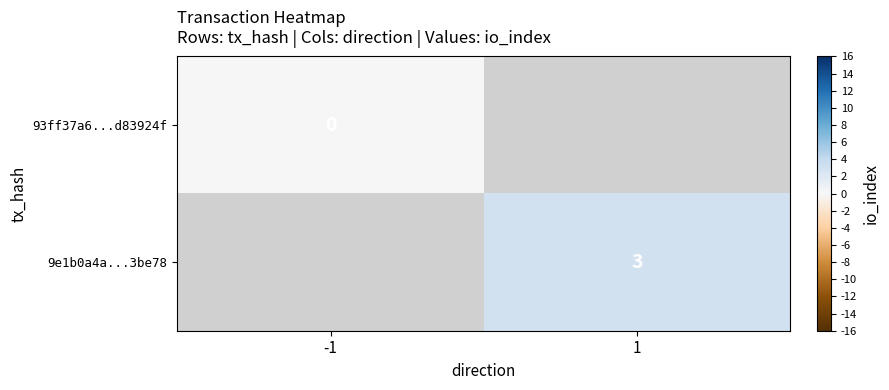

Is the value of 9e1b0a4a...3be78 at 1 greater than the value of 93ff37a6...d83924f at -1?

Yes